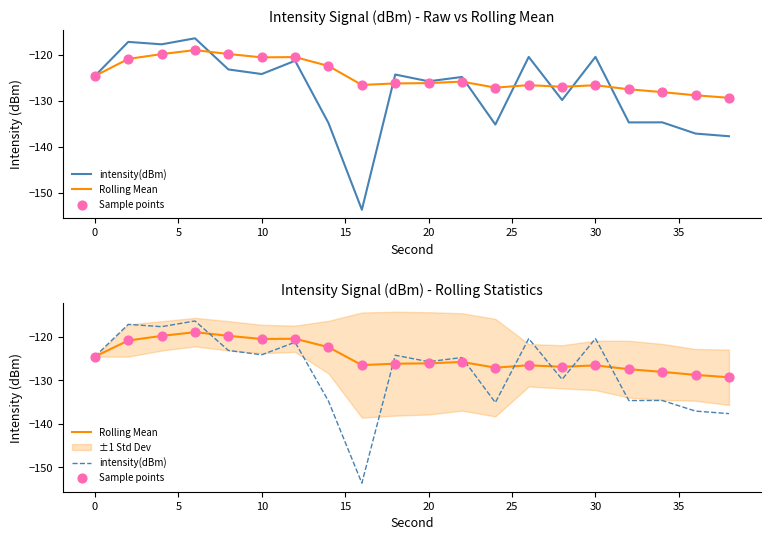

Which series reaches the maximum Y coordinate?

intensity(dBm)